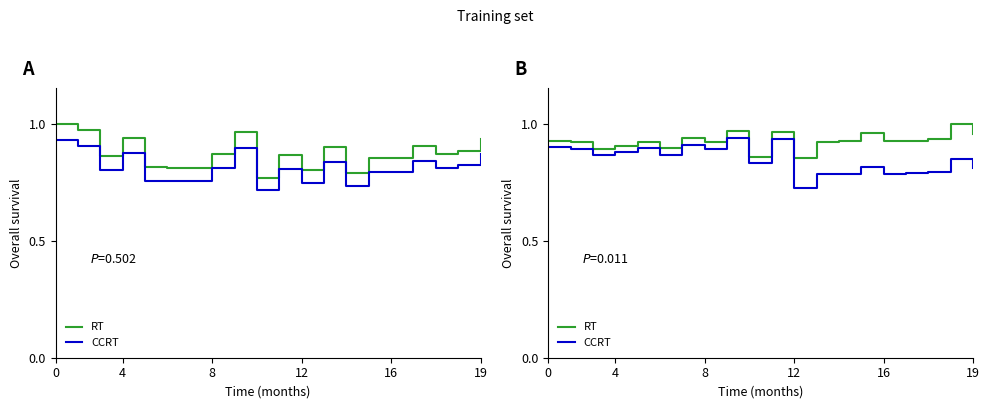

What is the sum of all RT values?

18.5